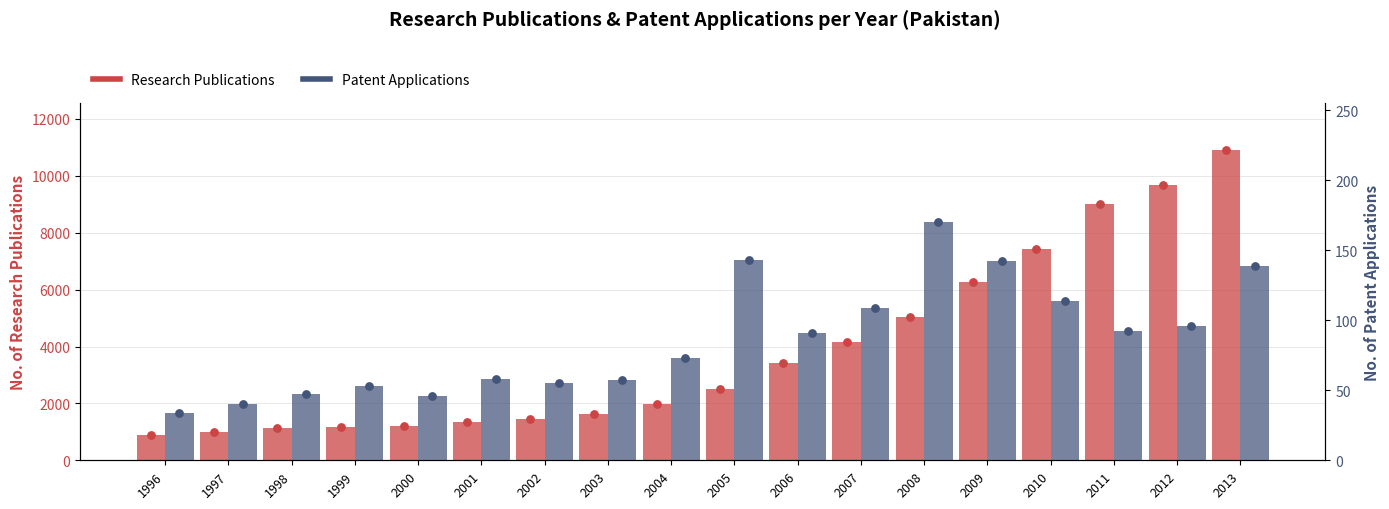

At which category is the sum across all series the highest?

2013